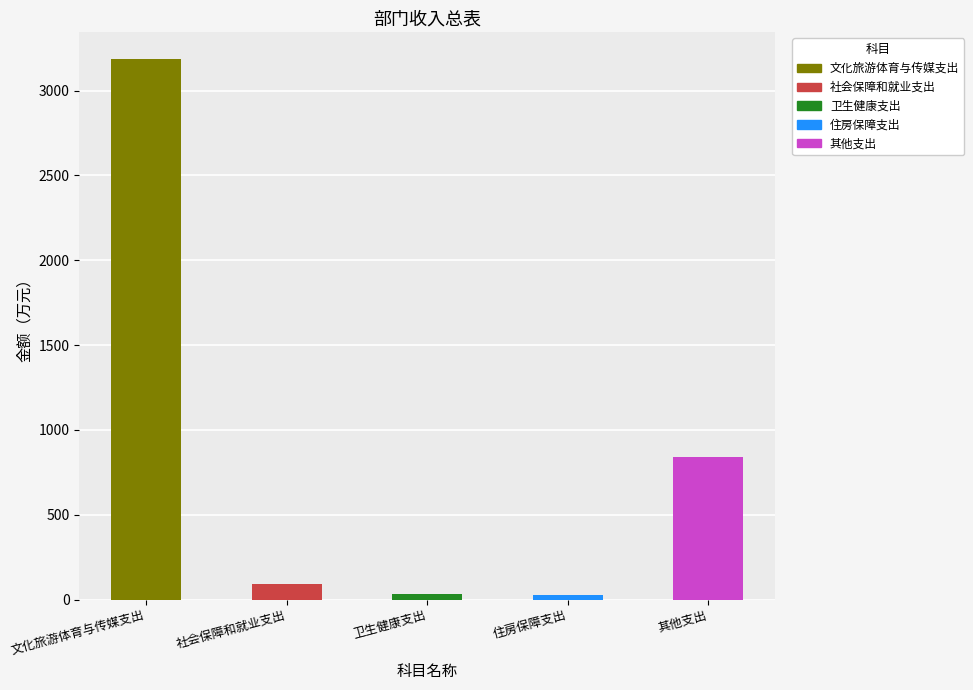

What is the change in value from 文化旅游体育与传媒支出 to 住房保障支出?

-3157.5